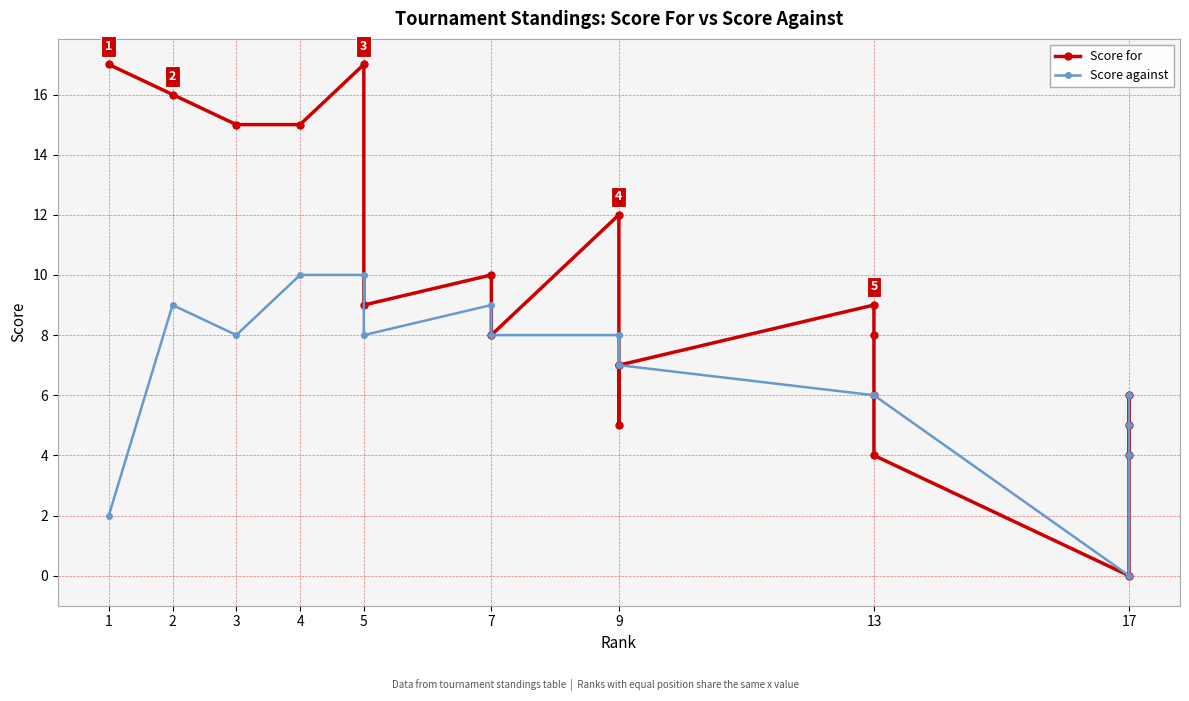

Where does the Score against series first go above 7?

2